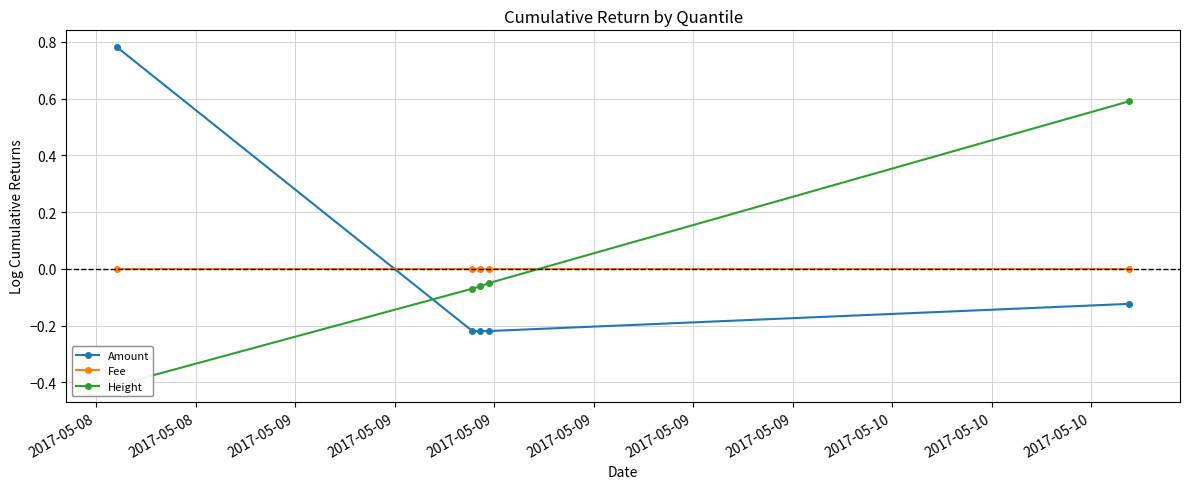

What is the difference between the maximum and minimum values in the Height series?

1.0